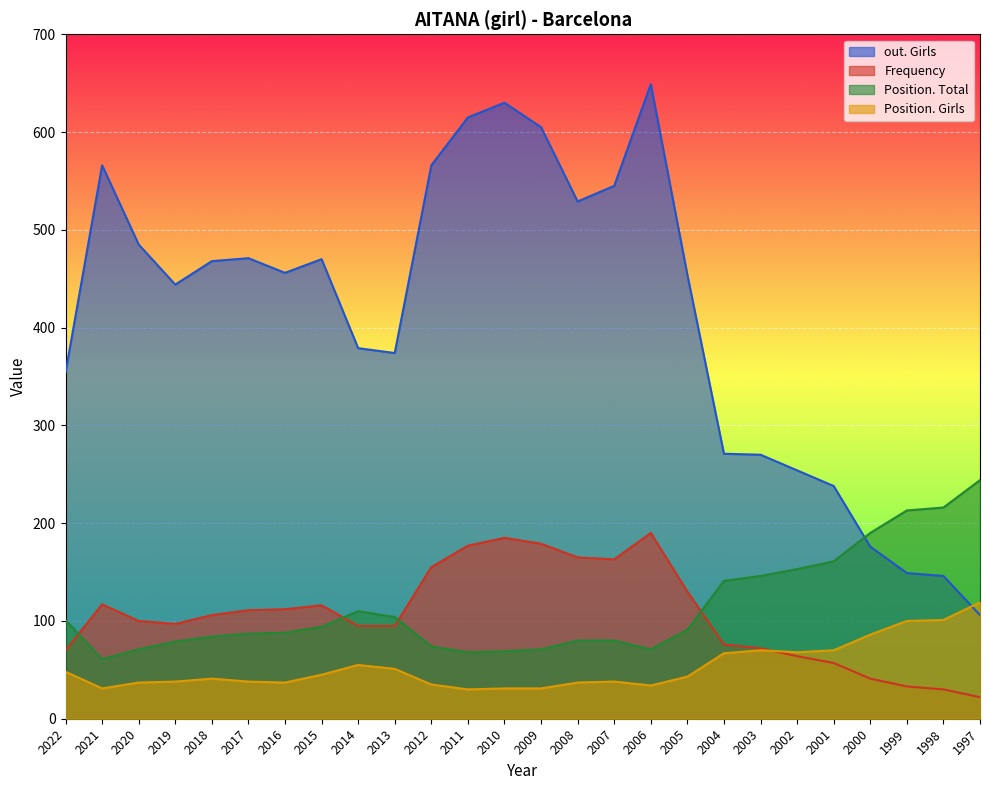

Reading right to left, transcribe all the data shown in this chart.

Frequency: 22	30	33	41	57	64	72	76	130	190	163	165	179	185	177	155	95	95	116	112	111	106	97	100	117	70
Position. Girls: 119	101	100	86	70	68	70	67	43	34	38	37	31	31	30	35	51	55	45	37	38	41	38	37	31	48
Position. Total: 244	216	213	190	161	153	146	141	91	71	80	80	71	69	68	74	104	110	94	88	87	84	79	71	61	101
out. Girls: 106	146	149	176	238	254	270	271	454	649	545	529	605	630	615	566	374	379	470	456	471	468	444	485	566	354